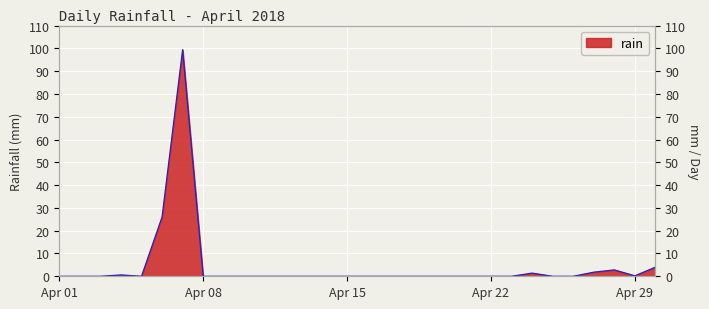

True or false: there are more than 1 points higher than both neighbors.

True